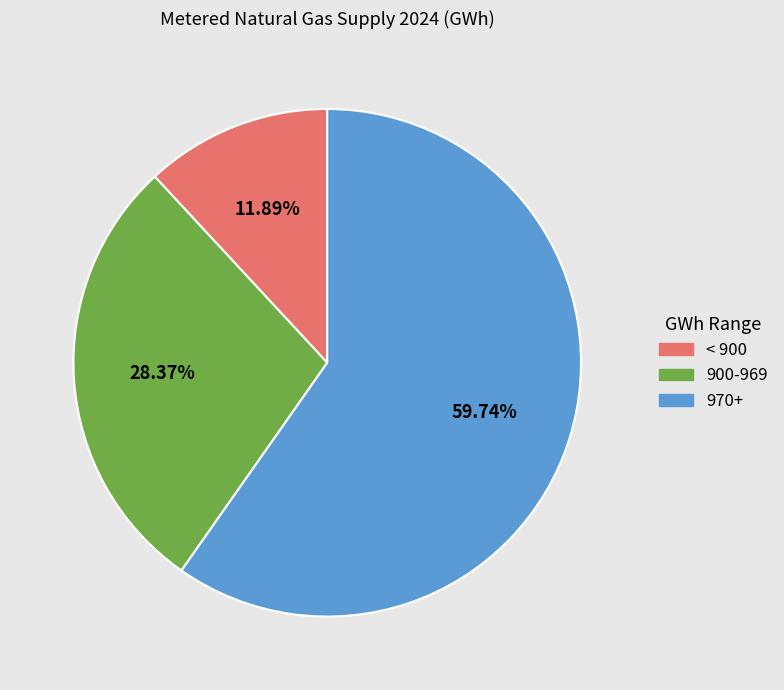

Is there a majority slice in this chart?

Yes